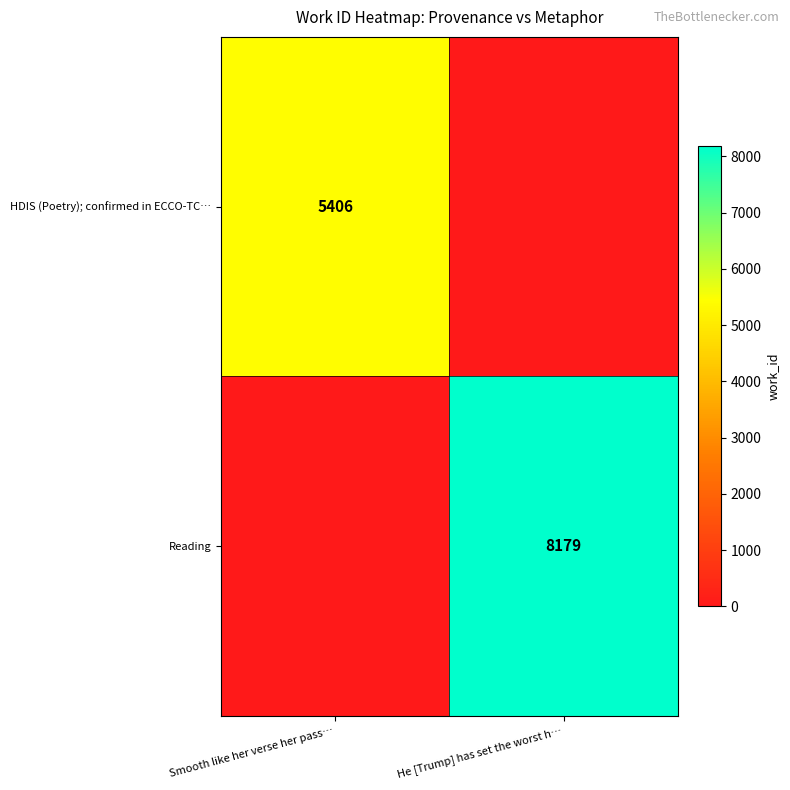

How many values in Reading are above zero?

1